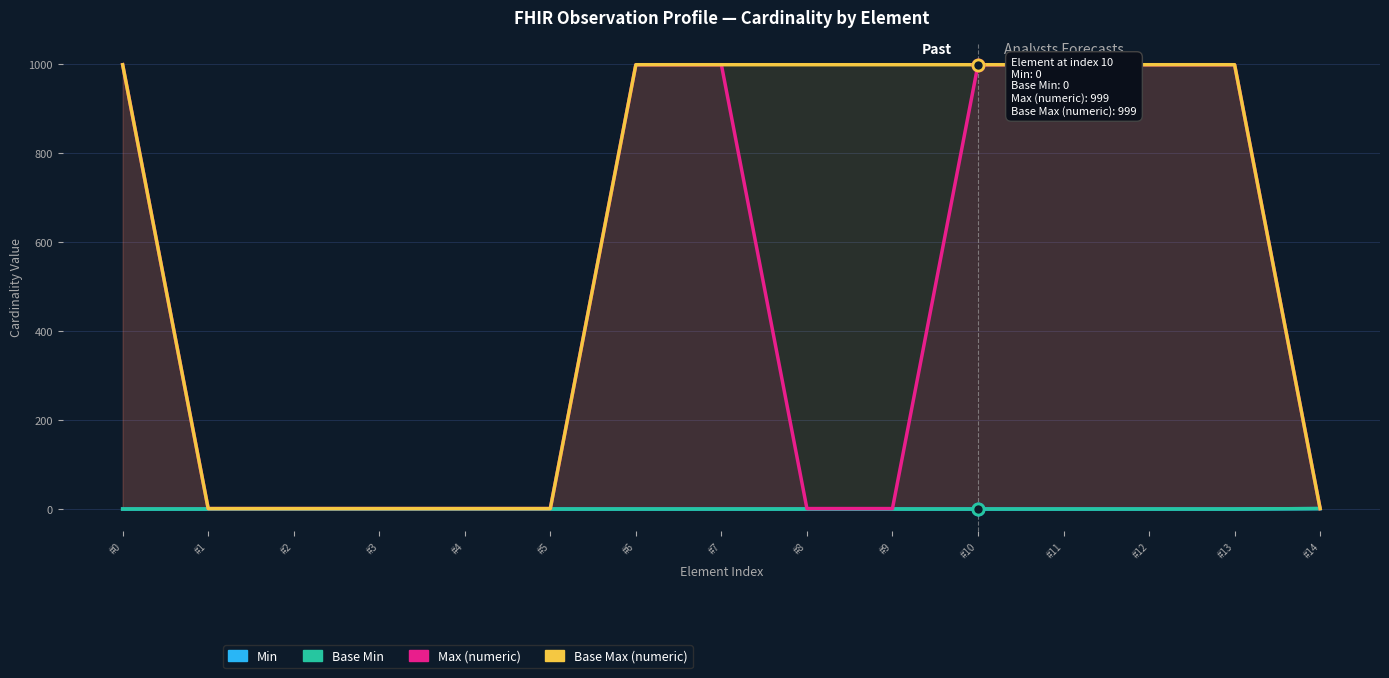

The Min series shows 0 at #3. True or false?

False